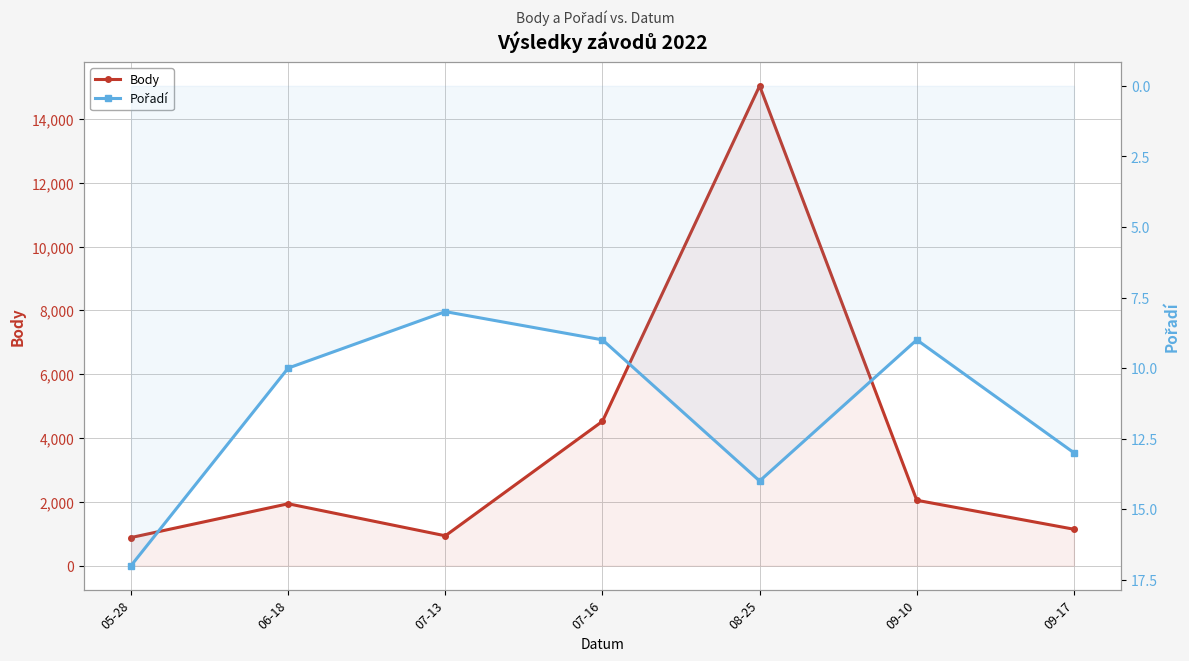

How many data points does each series have?

7